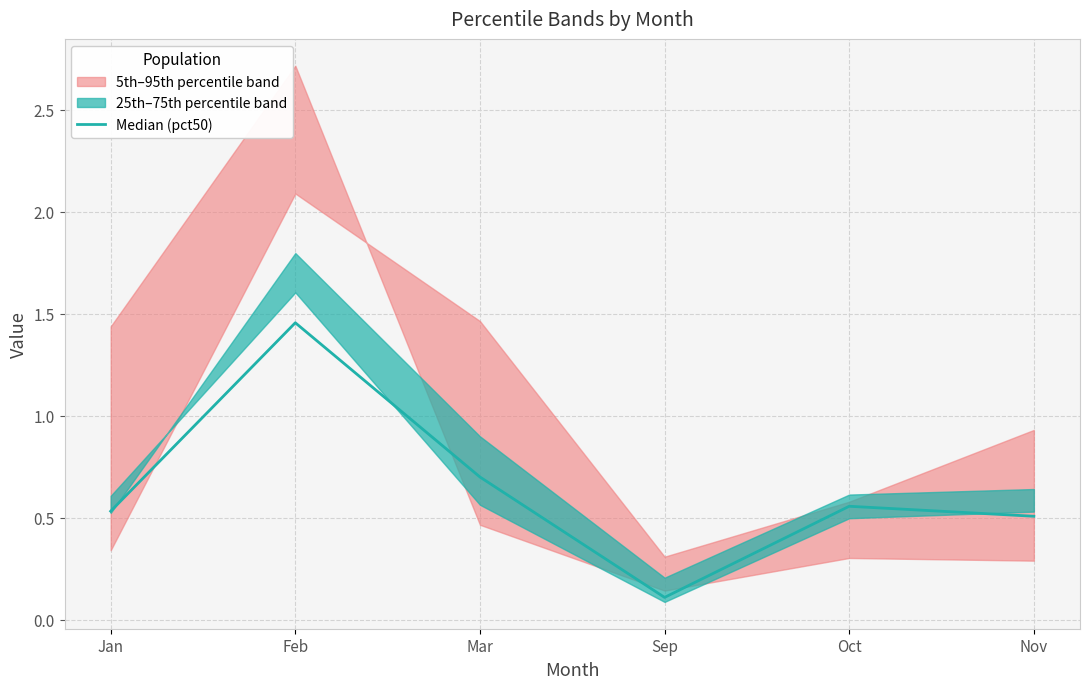

The chart shows a value of 0.1 at Sep. True or false?

True